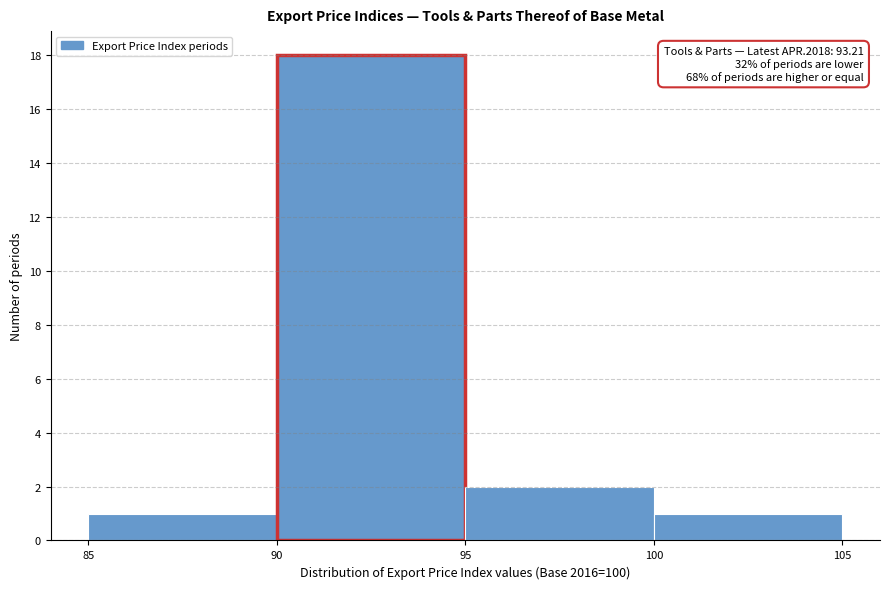

Over which range of the x-axis is the bar tallest?

90 to 95